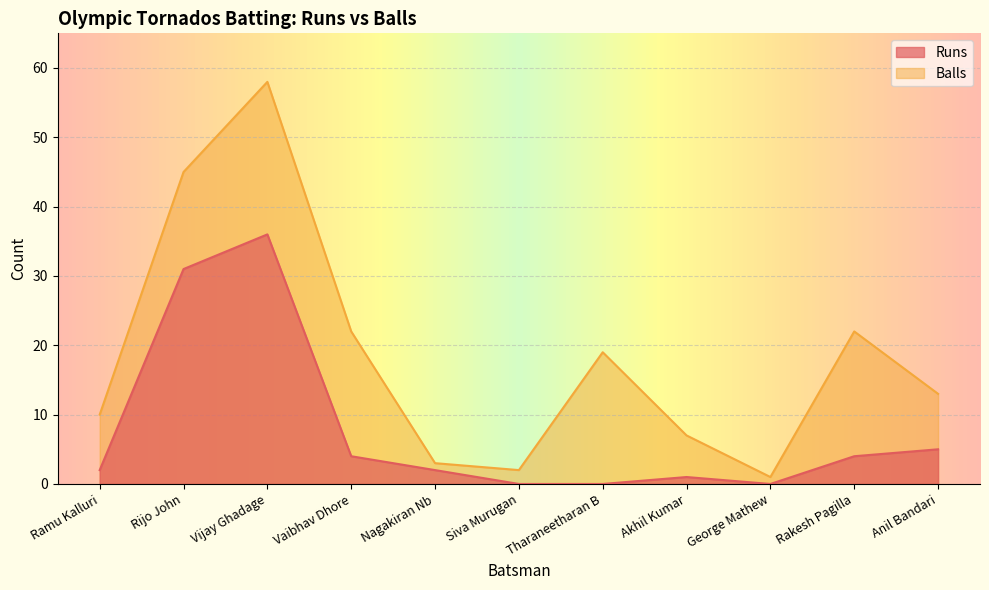

What are all the series names shown in the legend?

Runs, Balls